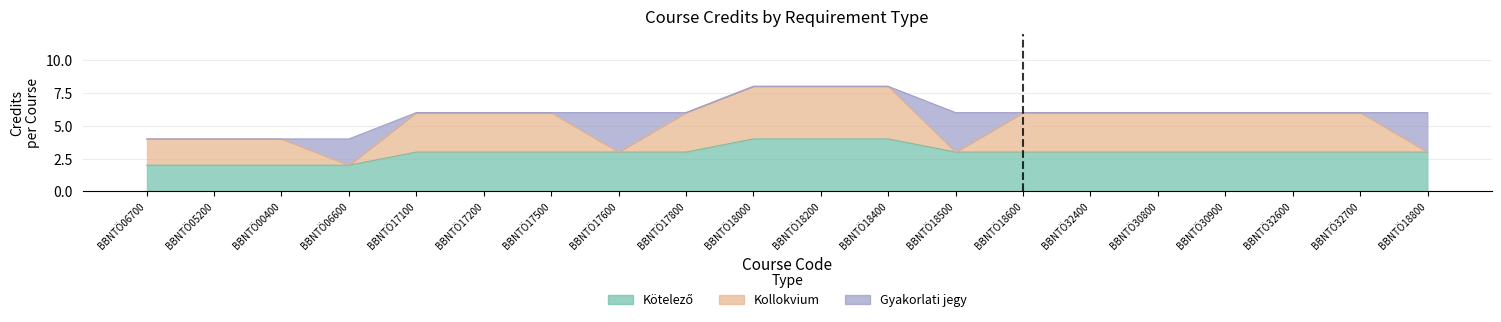

At which label does Kollokvium reach its minimum?

BBNTÖ06600